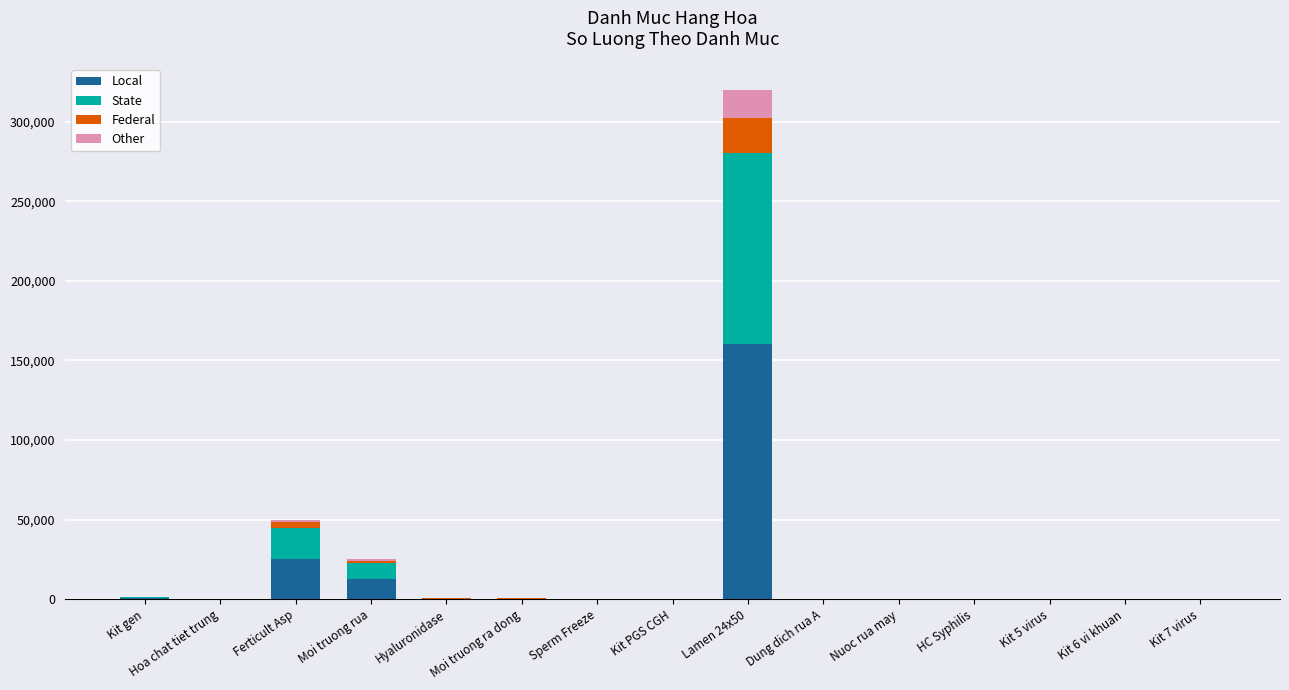

At which category is the sum across all series the highest?

Lamen 24x50